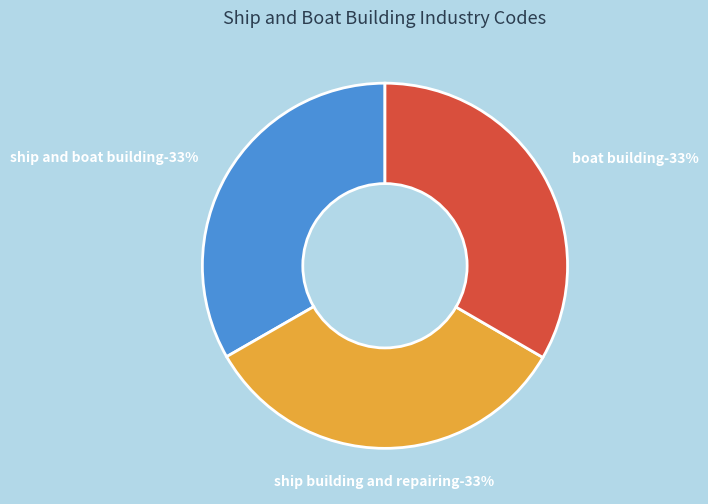

Do 33661 and 336611 together represent more than half of the pie?

Yes